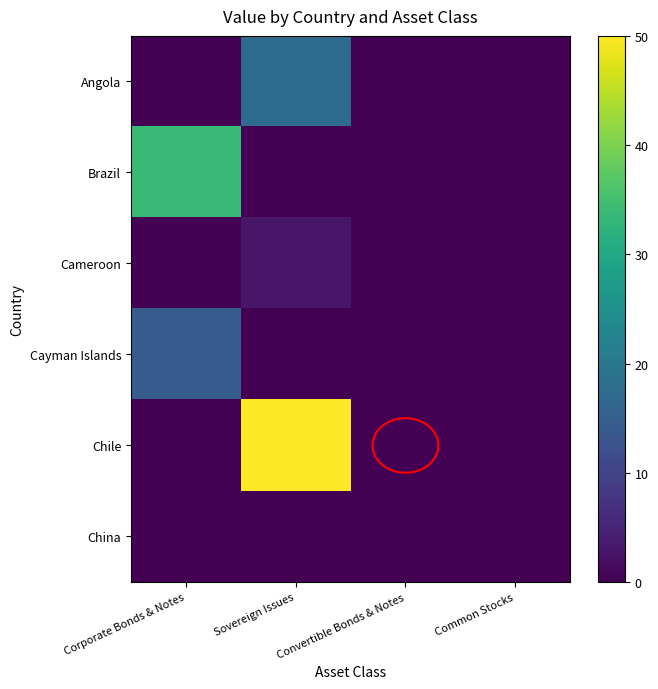

Rank the series at Convertible Bonds & Notes from highest to lowest value.

Cayman Islands, Angola, Brazil, Cameroon, Chile, China